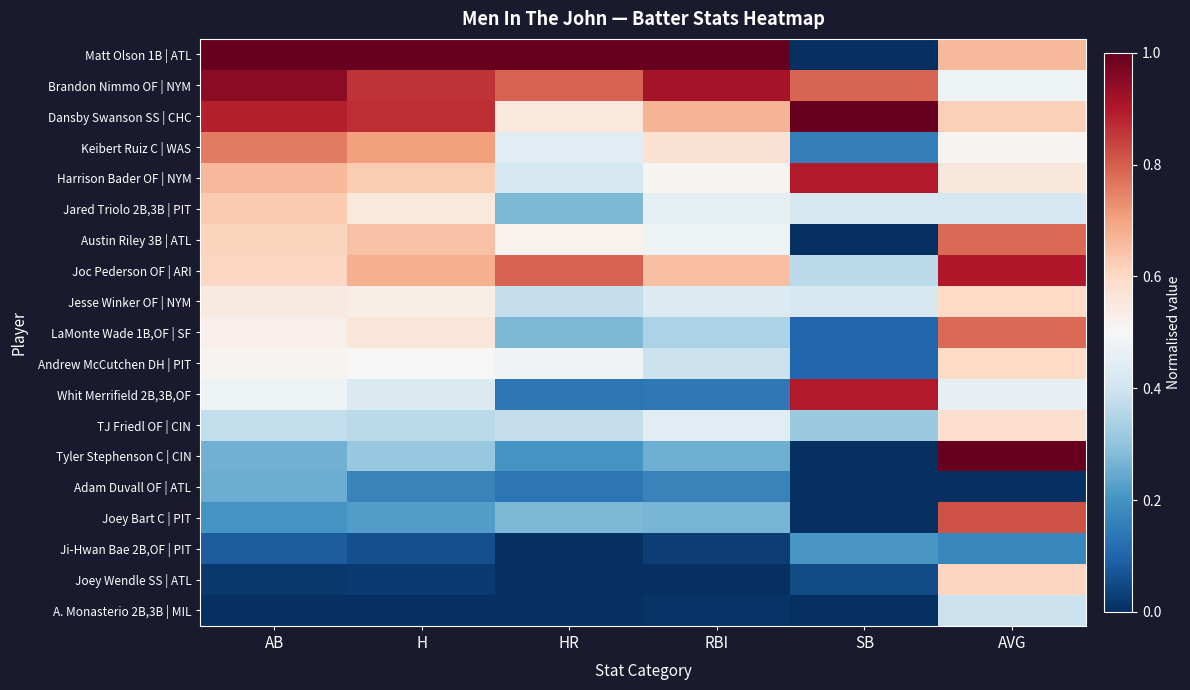

What is the maximum value shown in the chart?

1.0